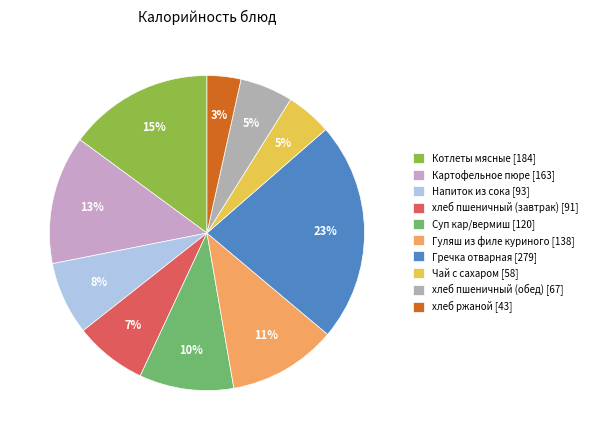

What percentage is the хлеб пшеничный (обед) slice, to the nearest percent?

5%